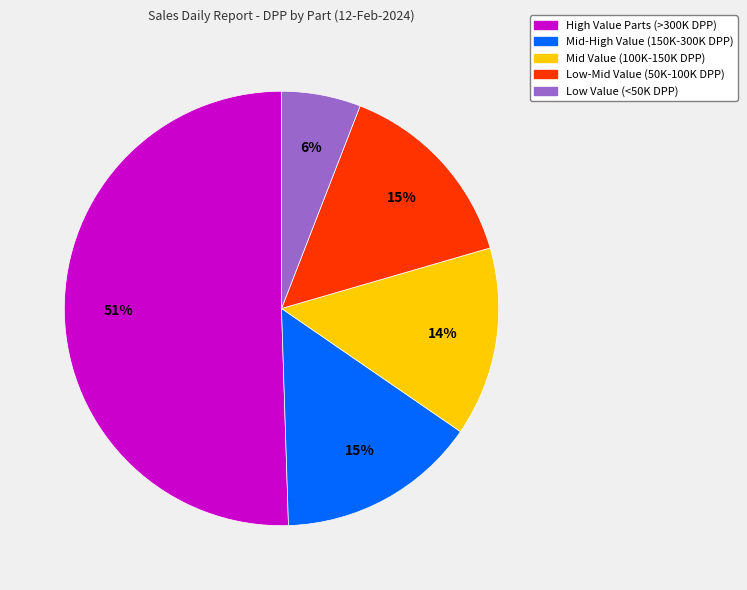

Is there any slice that represents more than half of the pie?

Yes